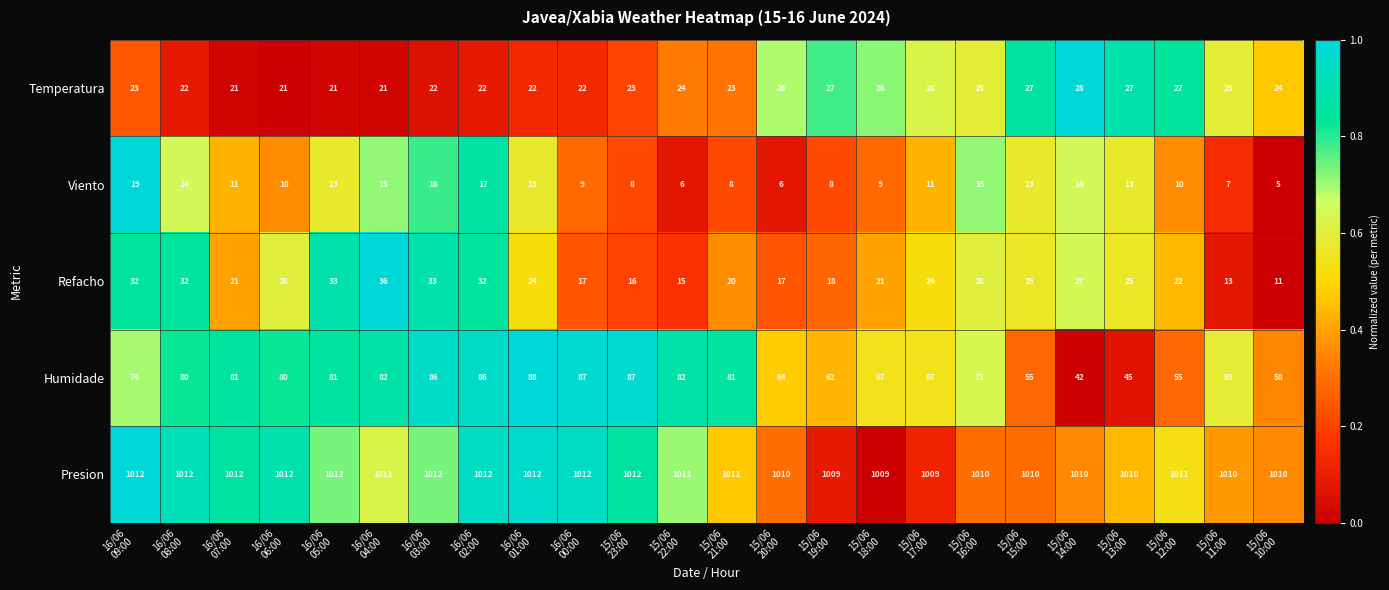

What is the total value across all series at 16/06
02:00?

1169